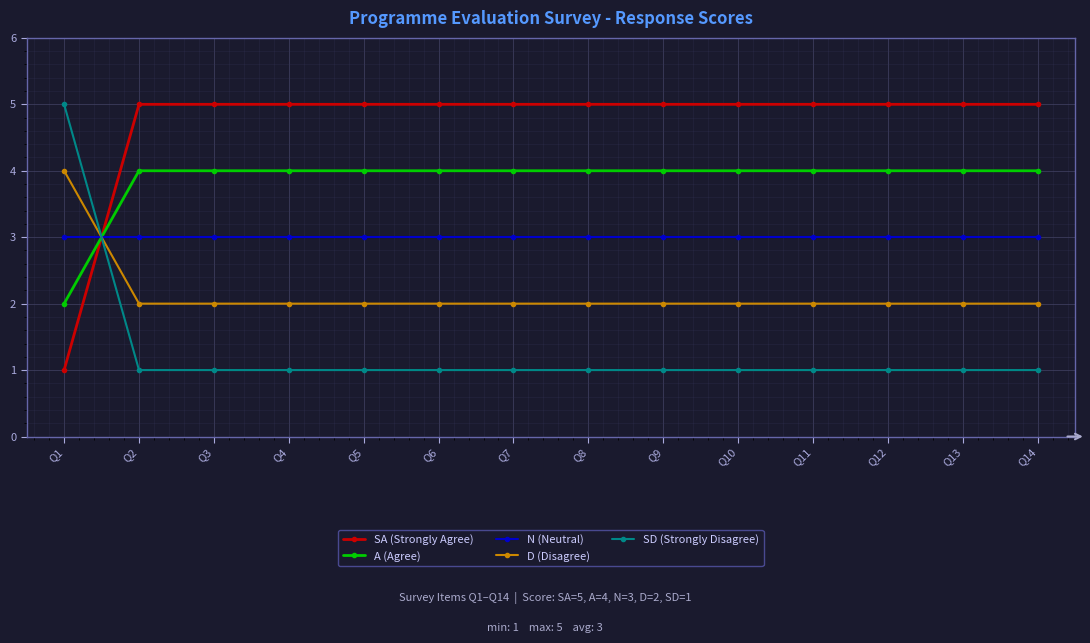

What are all the series names shown in the legend?

SA (Strongly Agree), A (Agree), N (Neutral), D (Disagree), SD (Strongly Disagree)